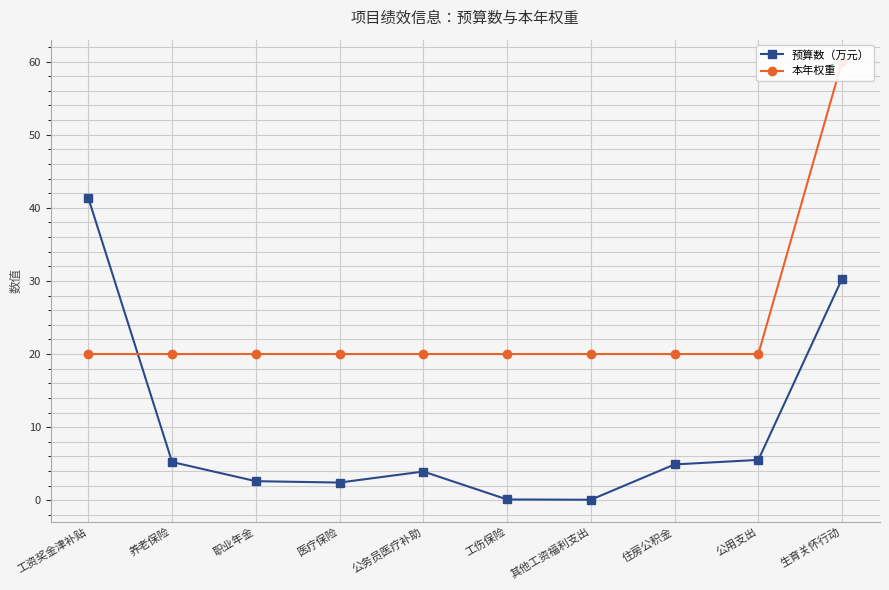

True or false: 预算数（万元） has more than 2 points higher than both neighbors.

False